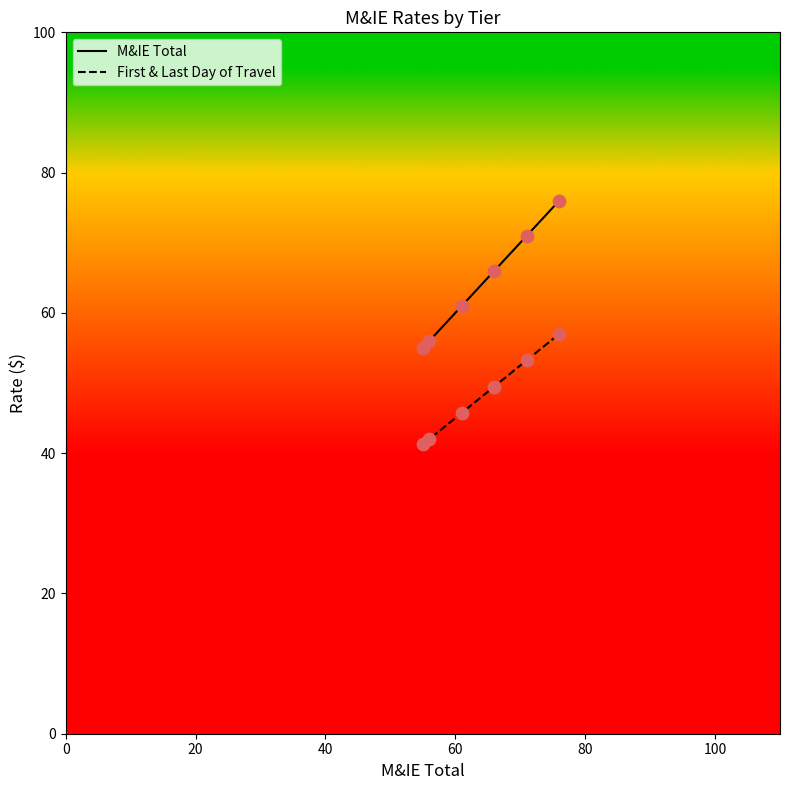

Which series reaches the minimum Y coordinate?

First & Last Day of Travel